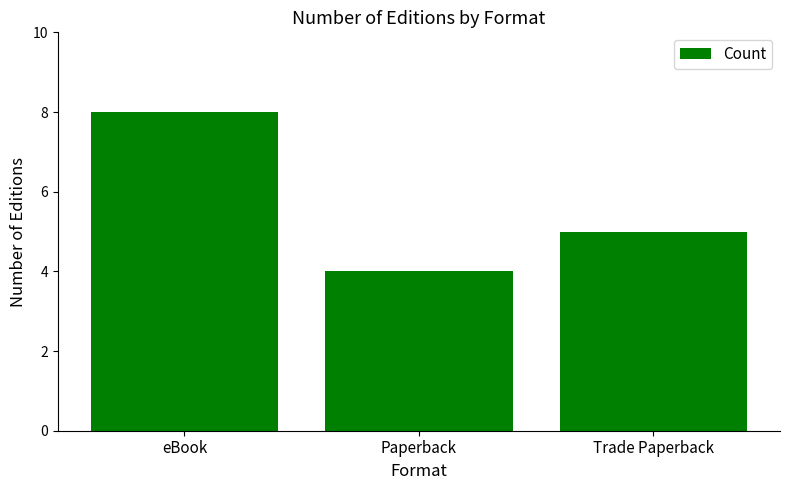

Where does the data first go above 5?

eBook